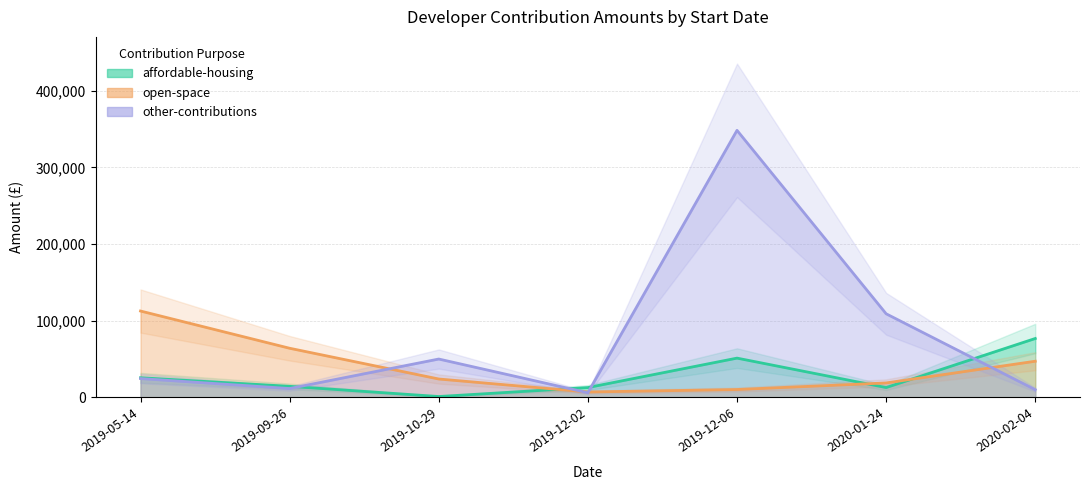

How many intersections are there between affordable-housing and open-space?

3